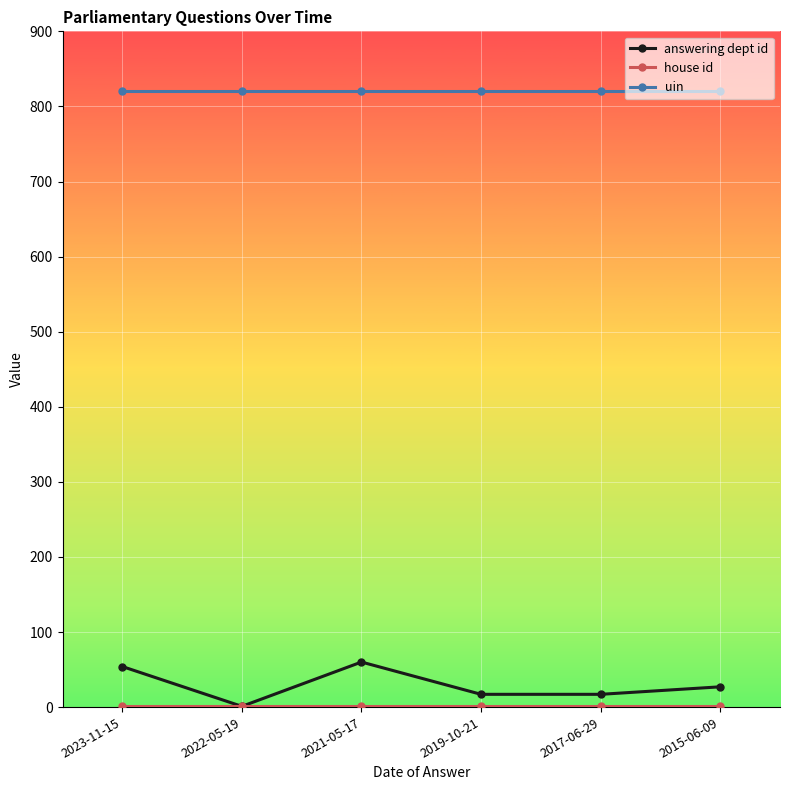

True or false: uin has a value of 821 at 2017-06-29.

True